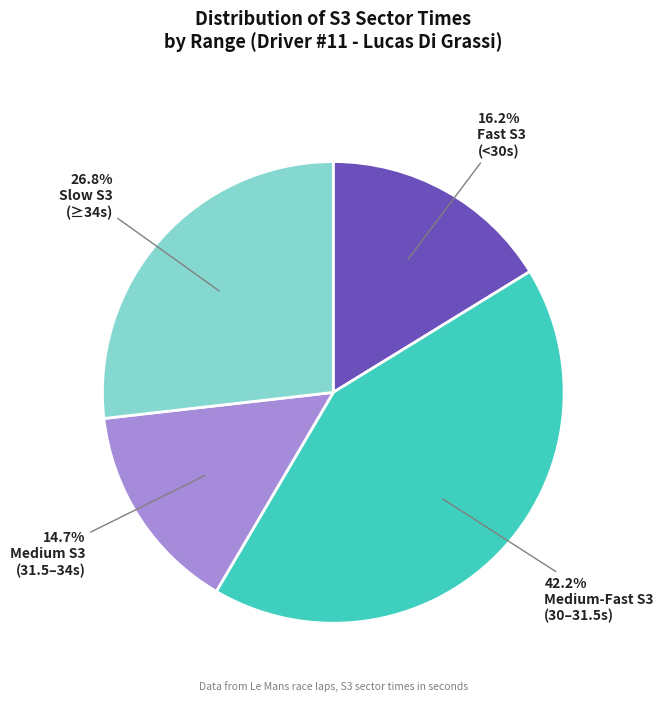

Is there a majority slice in this chart?

No